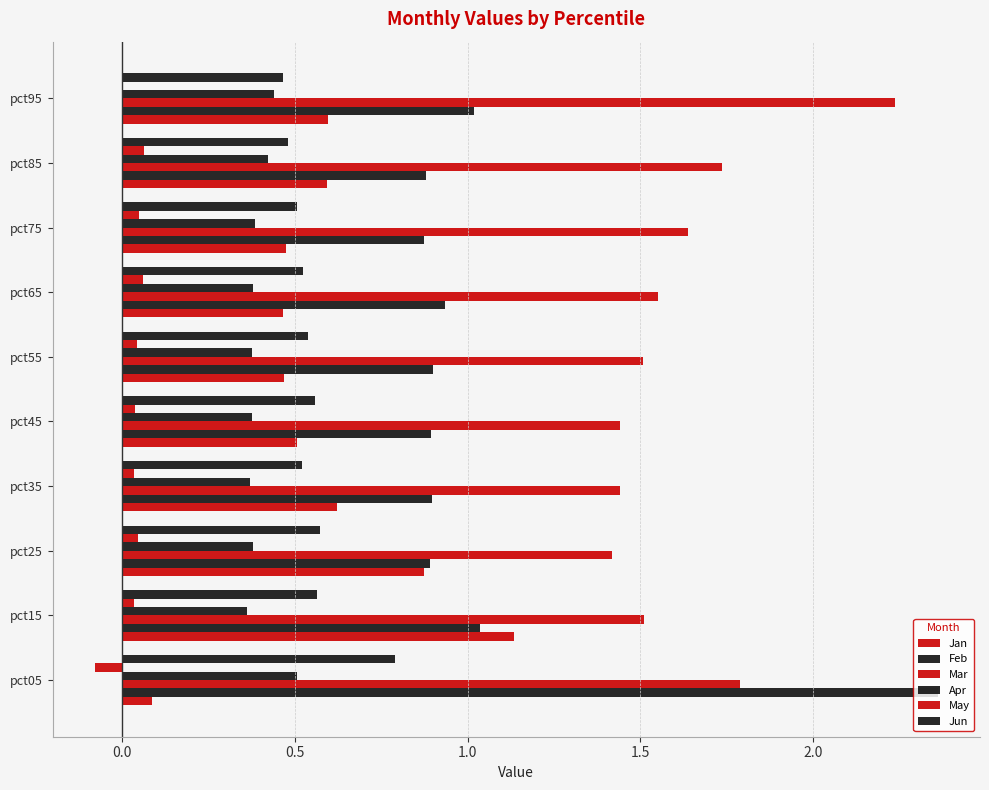

Count the number of categories in the chart.

10